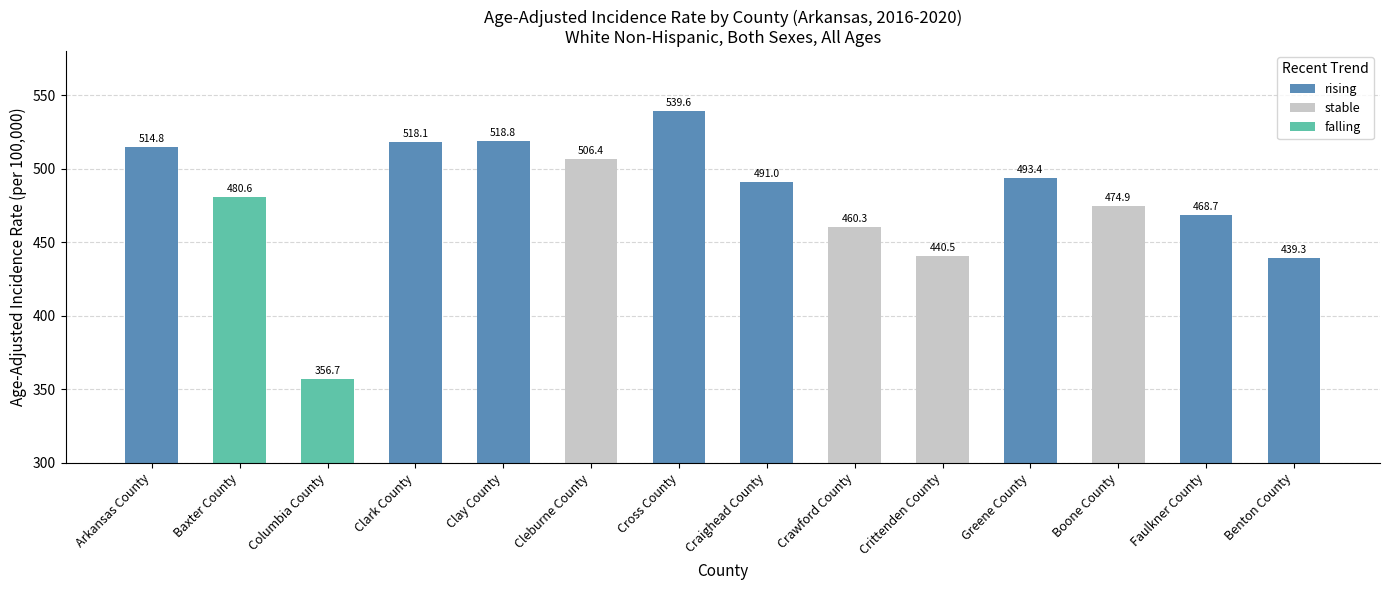

Reading right to left, list all the values displayed in this chart.

Benton County=439.3	Faulkner County=468.7	Boone County=474.9	Greene County=493.4	Crittenden County=440.5	Crawford County=460.3	Craighead County=491.0	Cross County=539.6	Cleburne County=506.4	Clay County=518.8	Clark County=518.1	Columbia County=356.7	Baxter County=480.6	Arkansas County=514.8